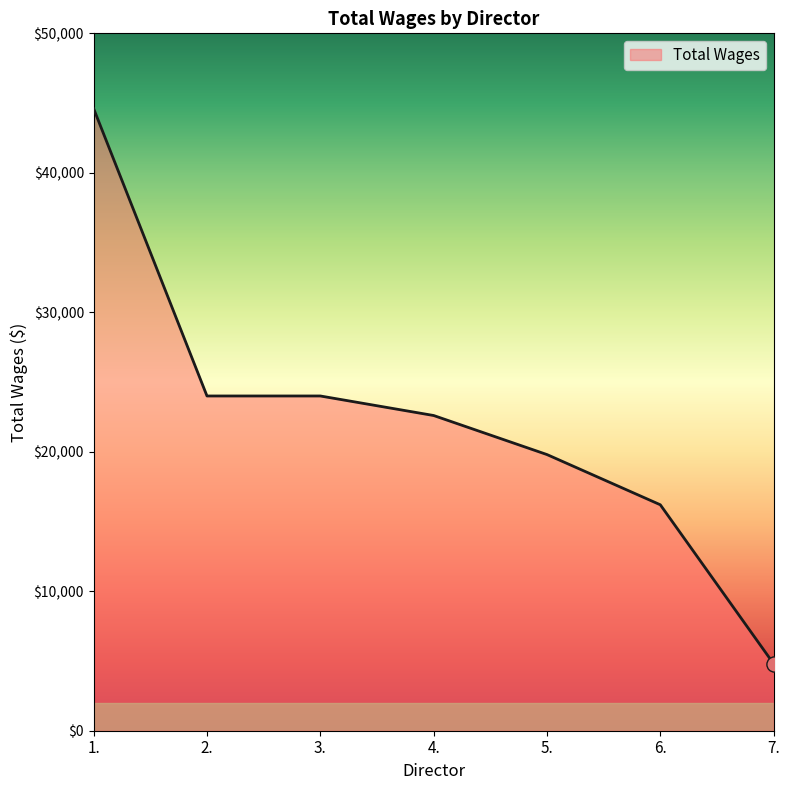

What is the ratio of the value at 7. to the value at 3.?

0.2